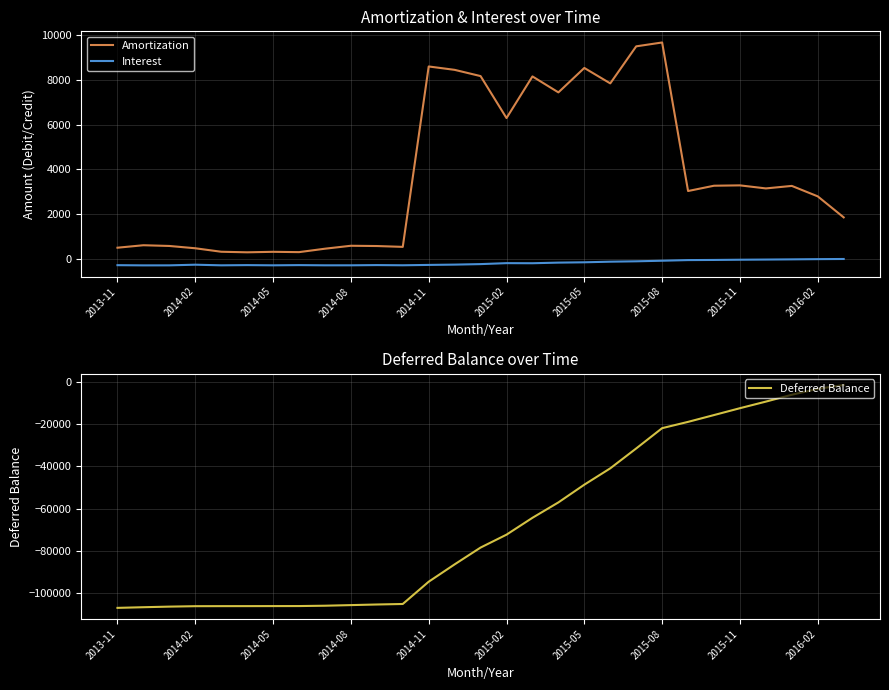

How many data points in Interest are less than -238?

15